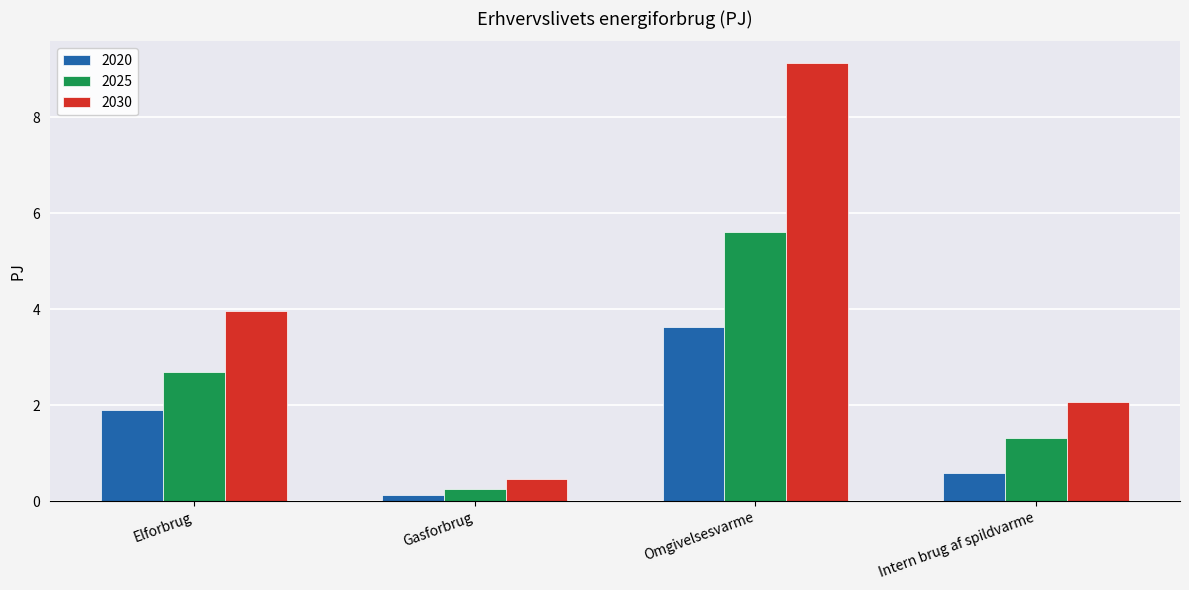

Is it true that 2020 equals 0.6 at Elforbrug?

False